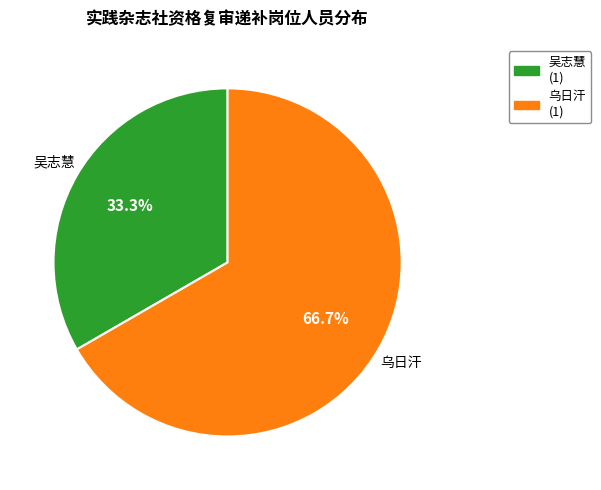

Is there a majority slice in this chart?

Yes